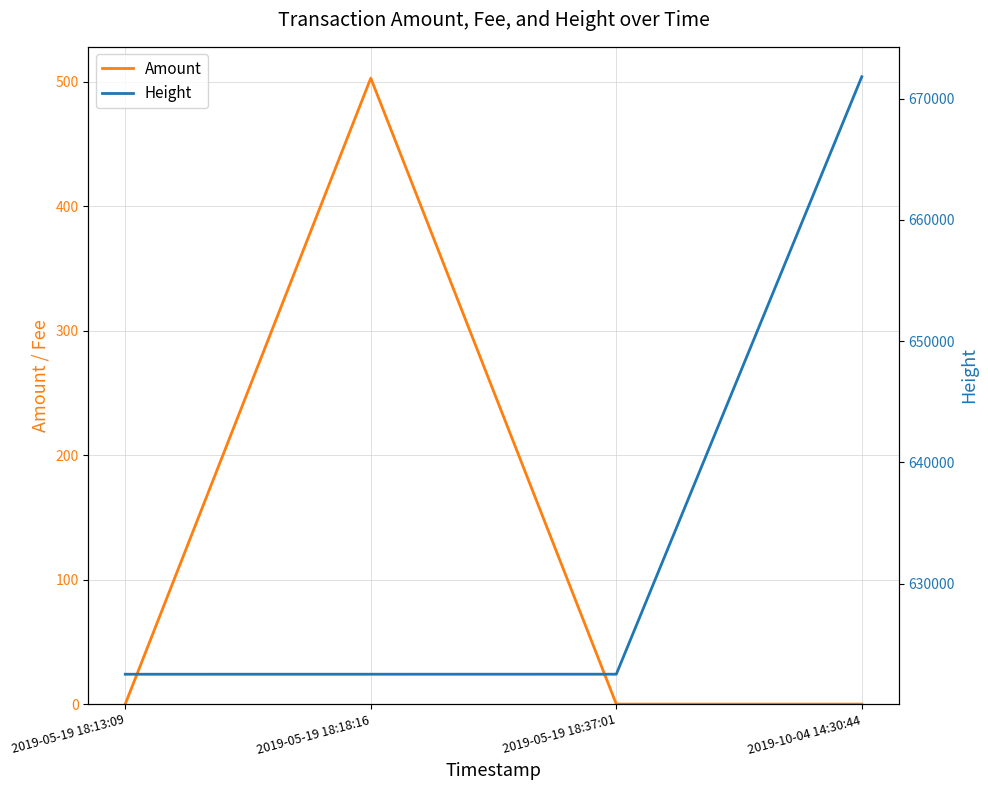

At how many categories does at least one series exceed 309527?

4